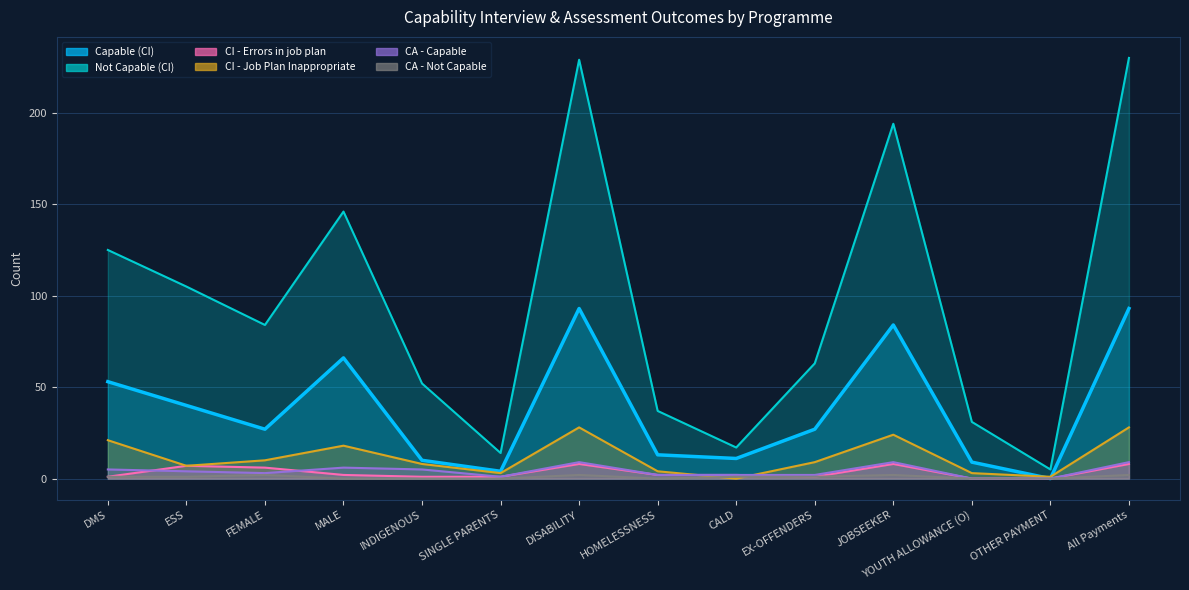

List the labels in order of Not Capable (CI) value, largest first.

All Payments, DISABILITY, JOBSEEKER, MALE, DMS, ESS, FEMALE, EX-OFFENDERS, INDIGENOUS, HOMELESSNESS, YOUTH ALLOWANCE (O), CALD, SINGLE PARENTS, OTHER PAYMENT